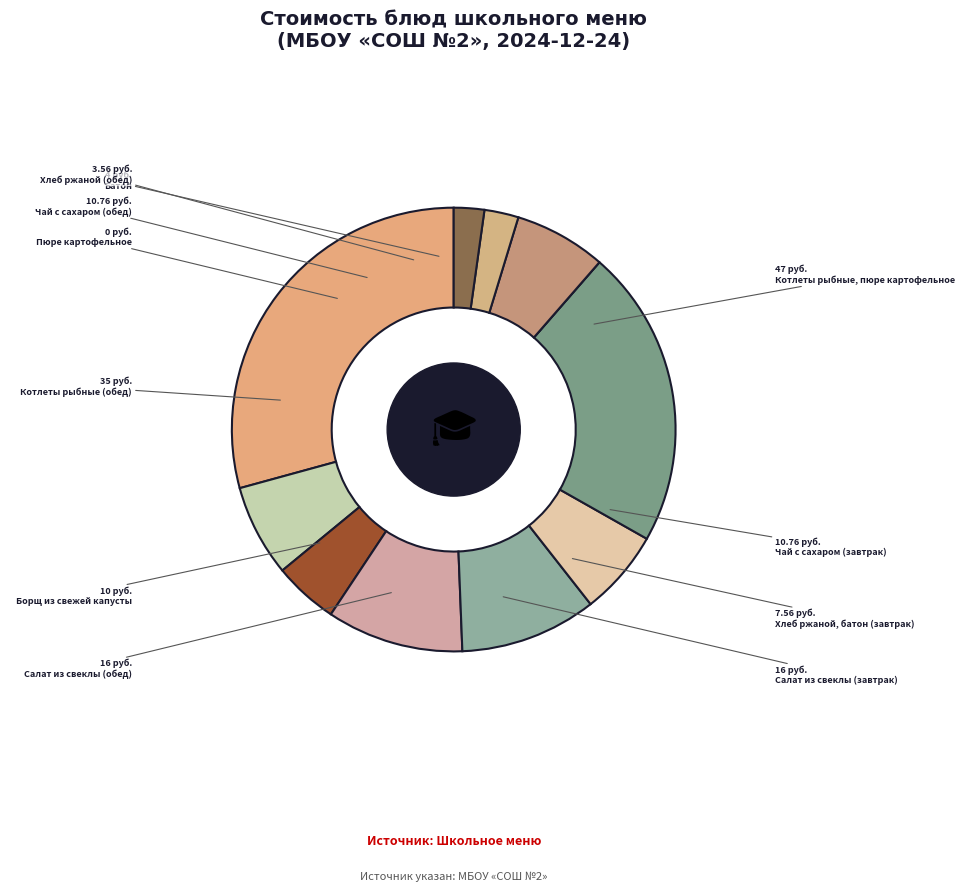

How many segments does this pie chart have?

11